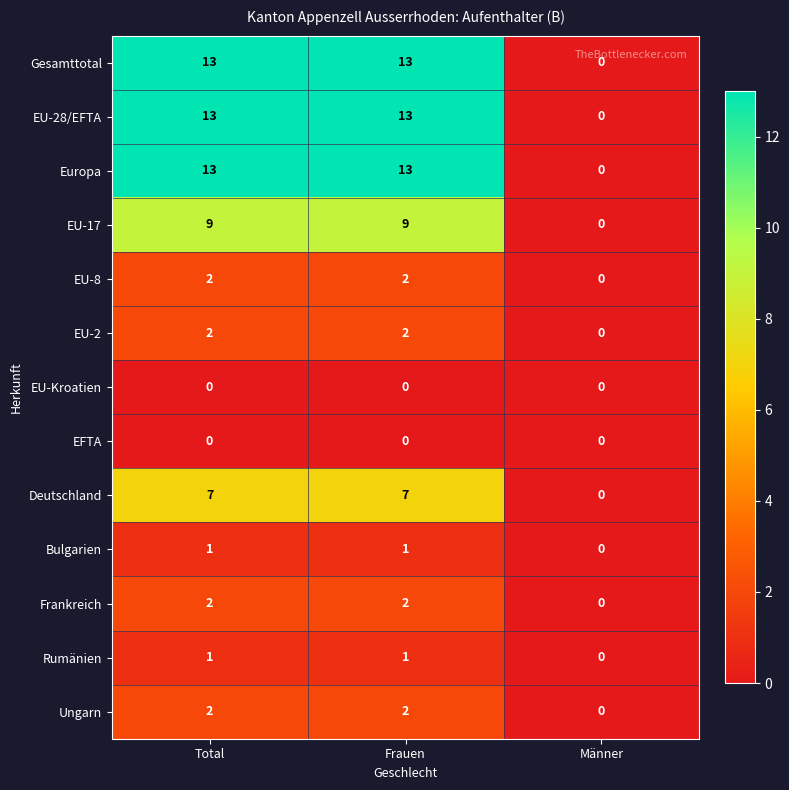

Is it true that Deutschland equals 7 at Total?

True